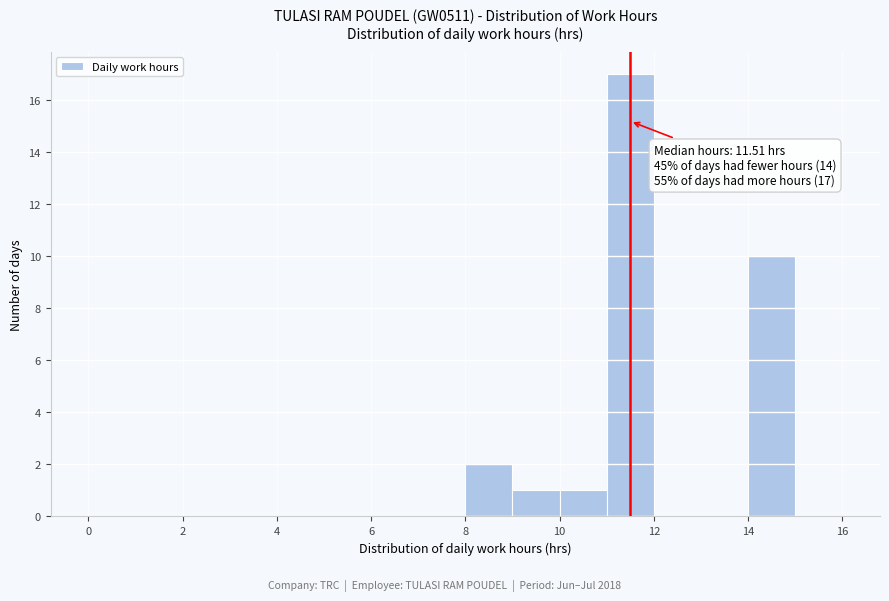

Which range on the x-axis has the tallest bar?

11 to 12